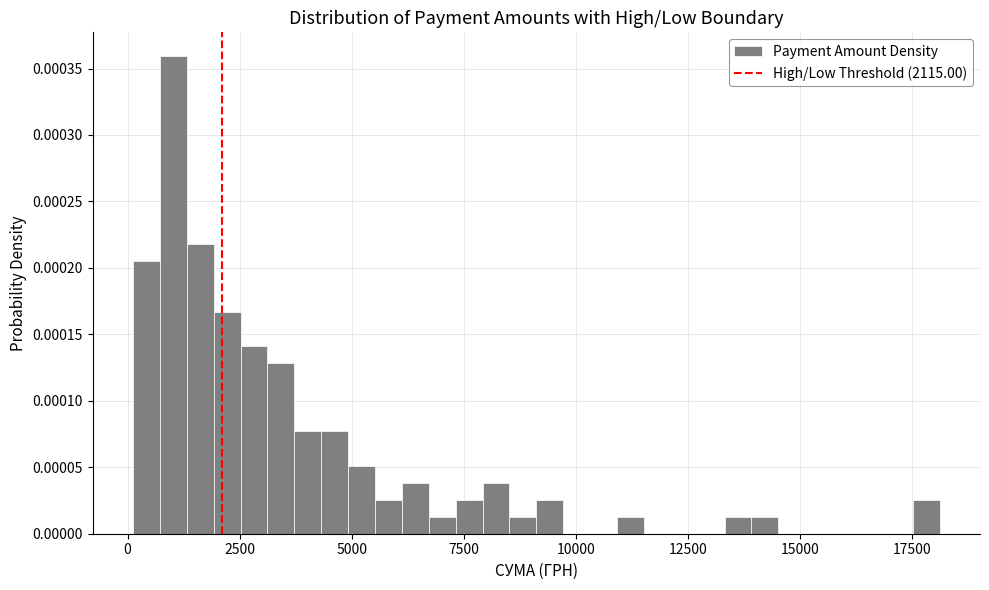

Around what value on the x-axis is the tallest bar? Give the approximate position of its centre, as read against the axis.

1000